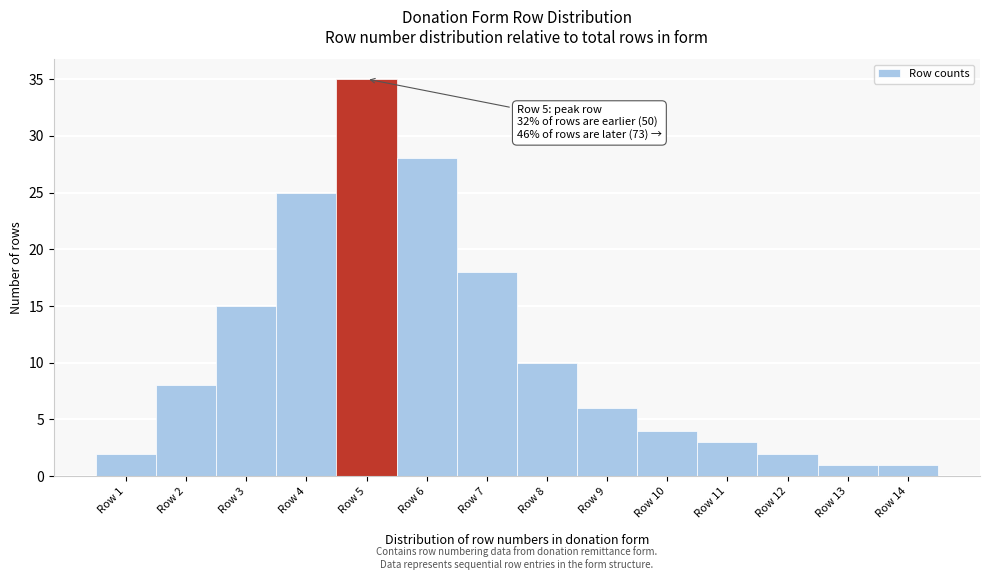

Reading left to right, what are all the values shown in this chart?

2	8	15	25	35	28	18	10	6	4	3	2	1	1